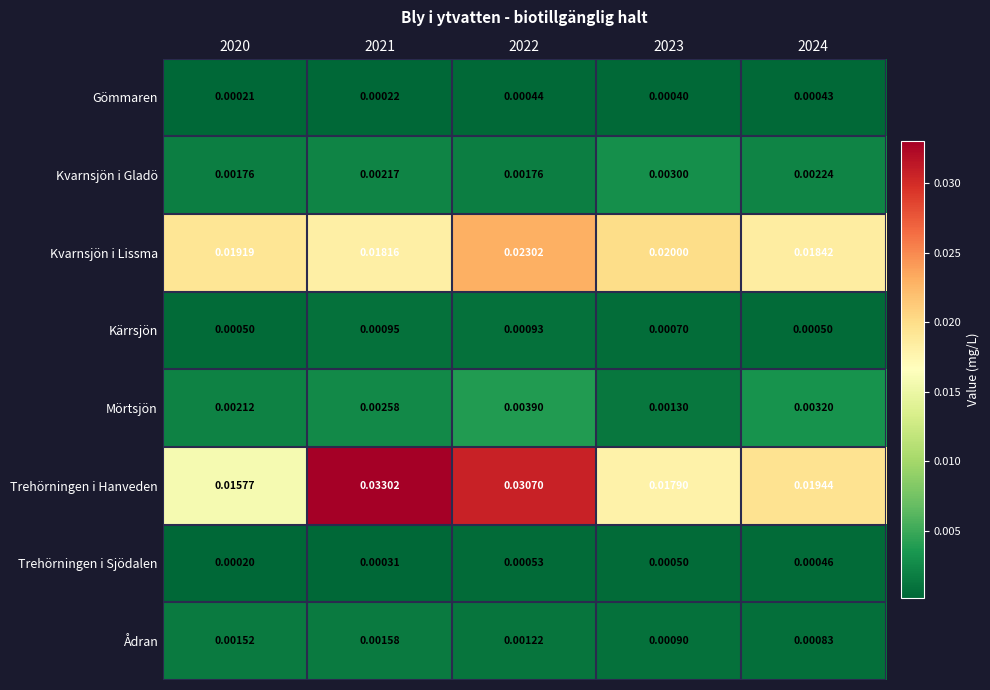

At how many categories does at least one series exceed 0?

5